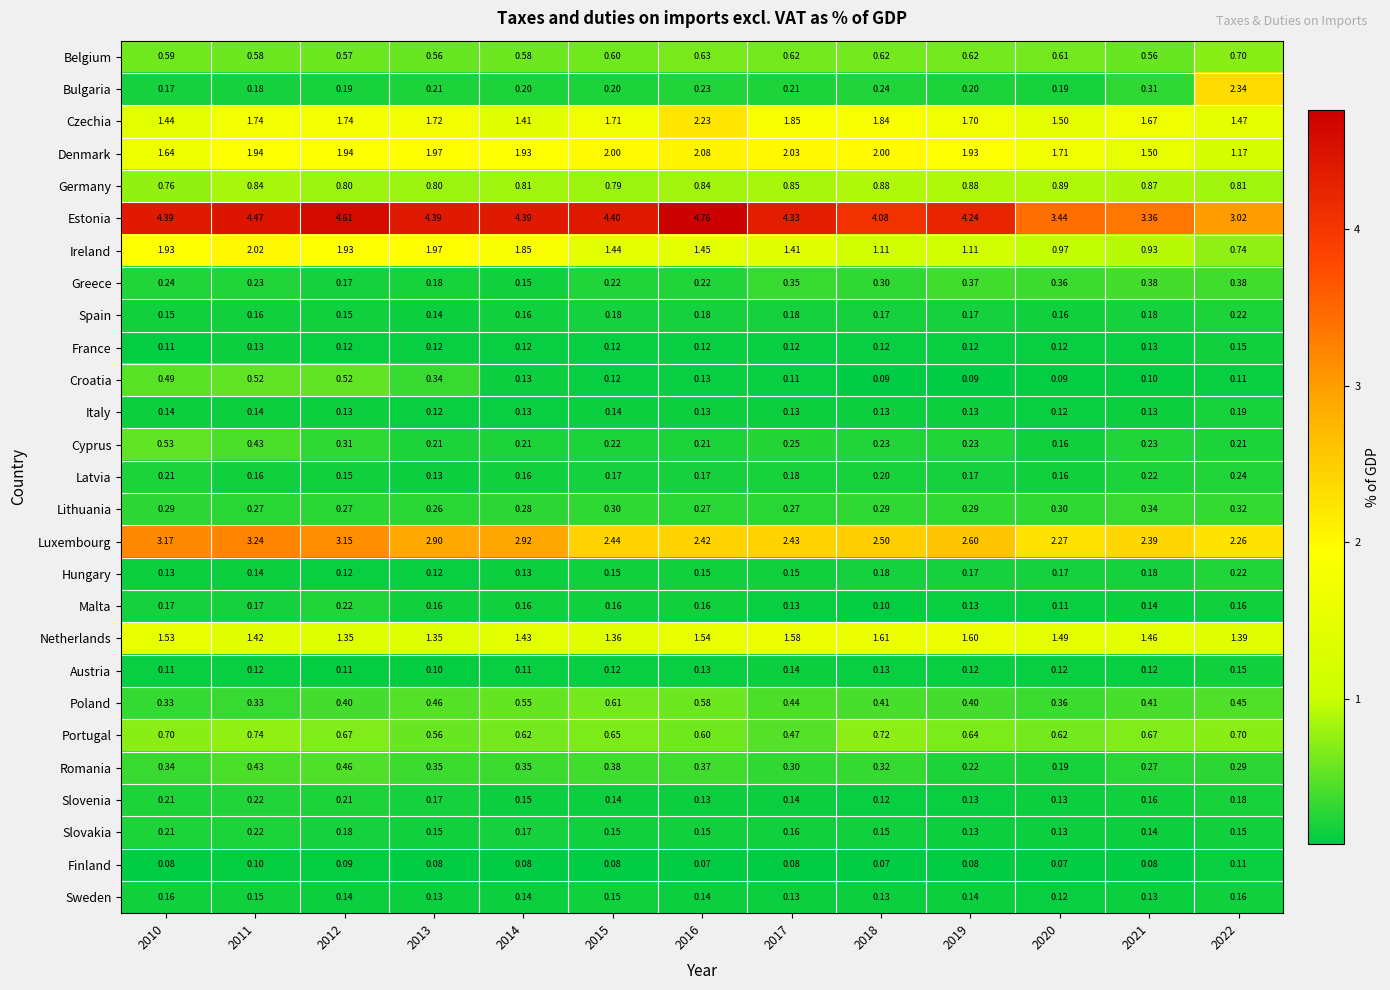

Which series has the largest total across all categories?

Estonia